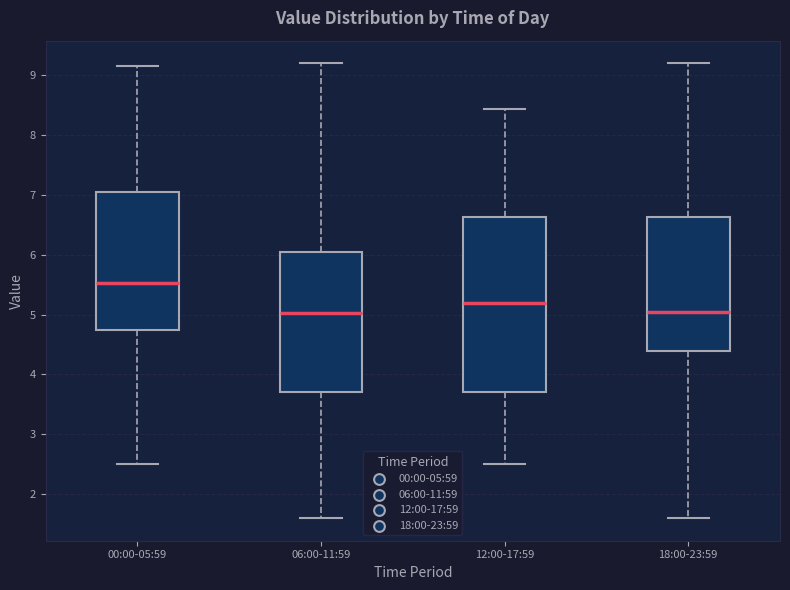

Reading left to right, transcribe this box plot: for each box, give where its median line is, the range the box spans, and where its two whiskers end, as read against the y-axis. The values are not printed on the chart, so give them approximately, as read against the axis.

00:00-05:59: median 5.5, box 4.8 to 7.1, whiskers 2.5 to 9.2
06:00-11:59: median 5.0, box 3.7 to 6.1, whiskers 1.6 to 9.2
12:00-17:59: median 5.2, box 3.7 to 6.6, whiskers 2.5 to 8.4
18:00-23:59: median 5.1, box 4.4 to 6.6, whiskers 1.6 to 9.2